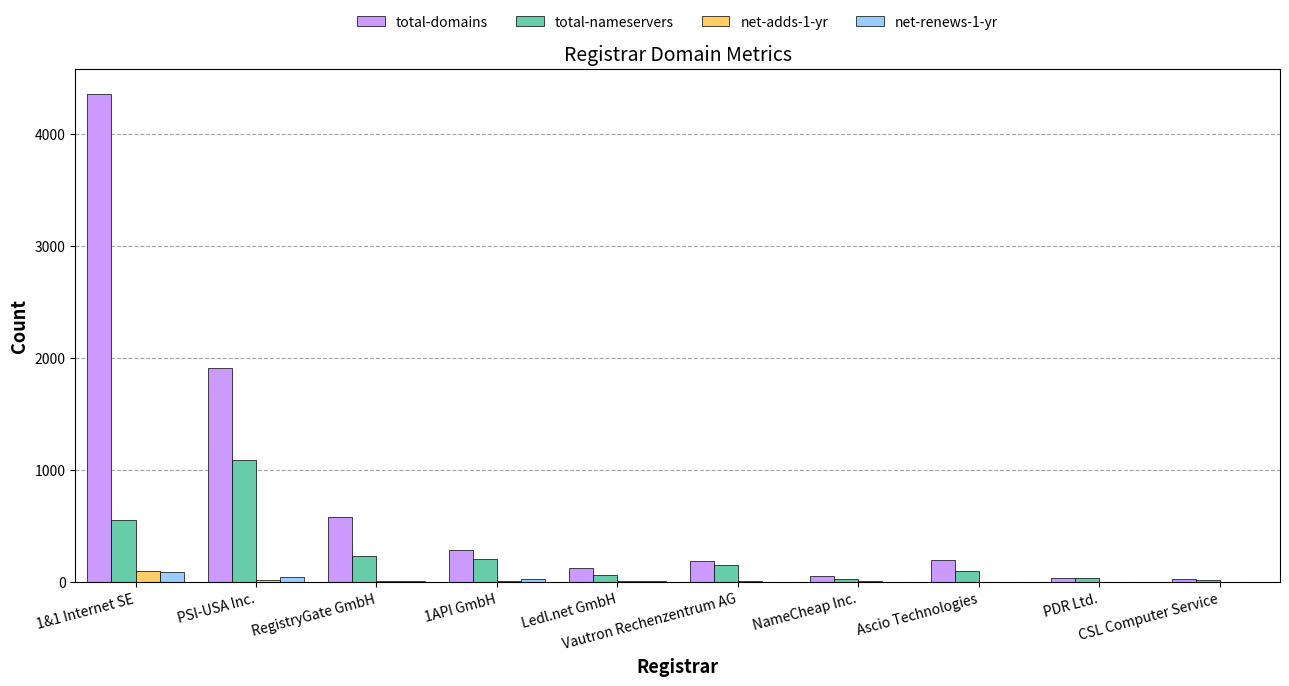

At which label does net-adds-1-yr first exceed 7?

1&1 Internet SE